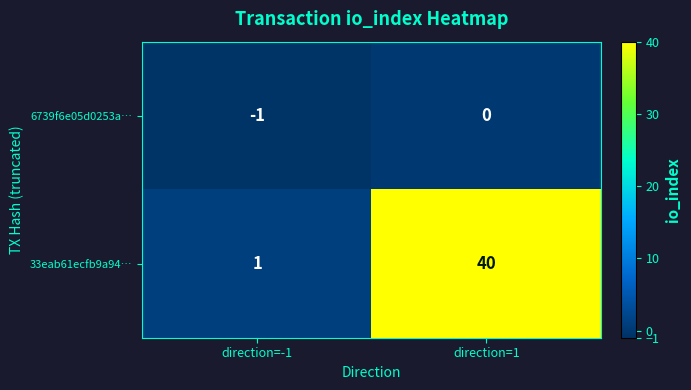

How many distinct data groups are displayed?

2